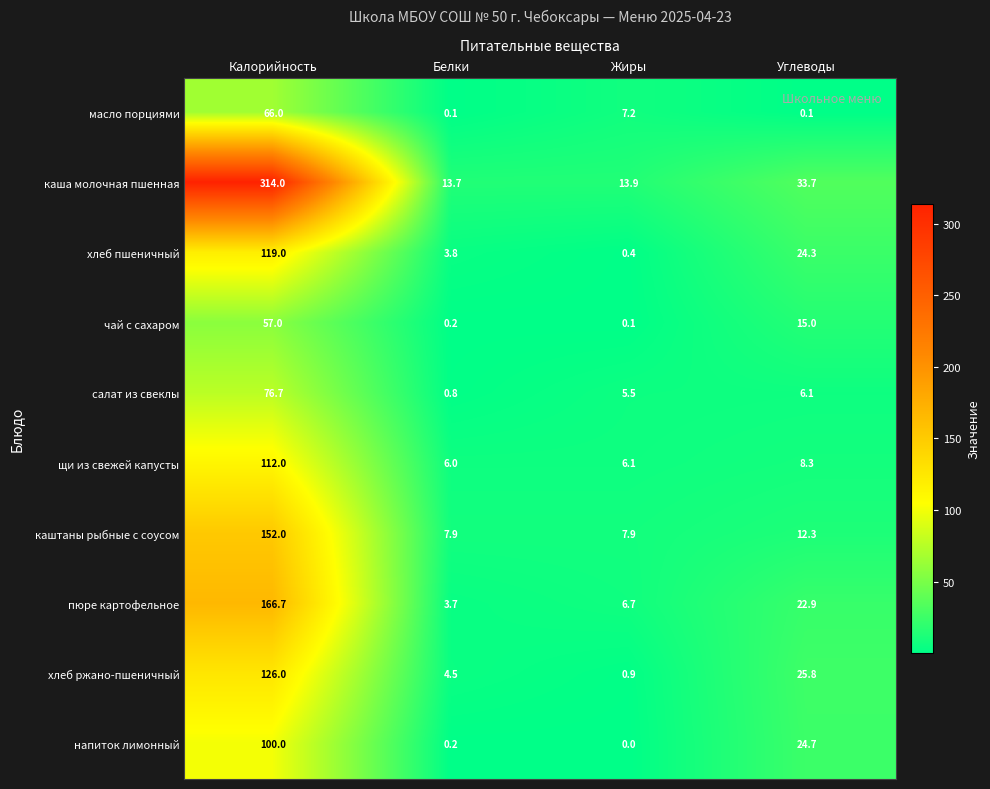

True or false: хлеб ржано-пшеничный has a value of 0.9 at Жиры.

True